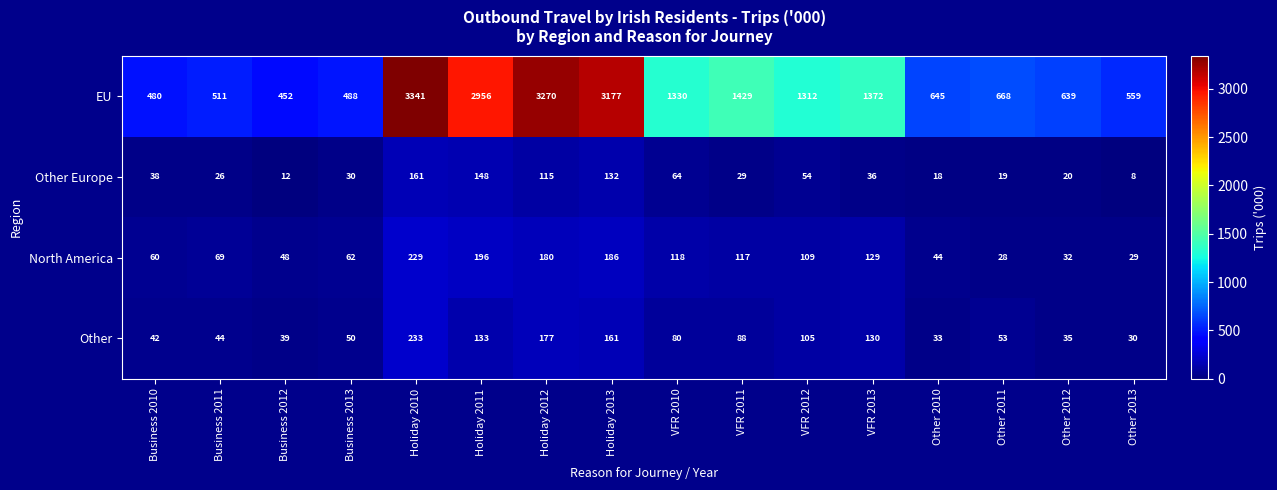

Which series has the widest spread of values?

EU